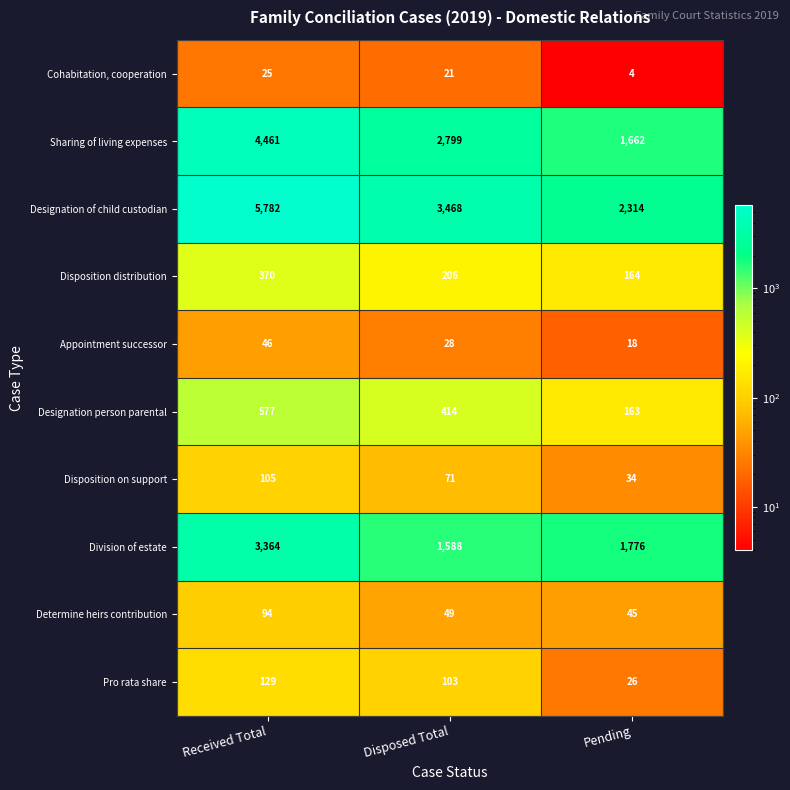

What is the difference between the second highest and minimum values in the Disposition distribution series?

42